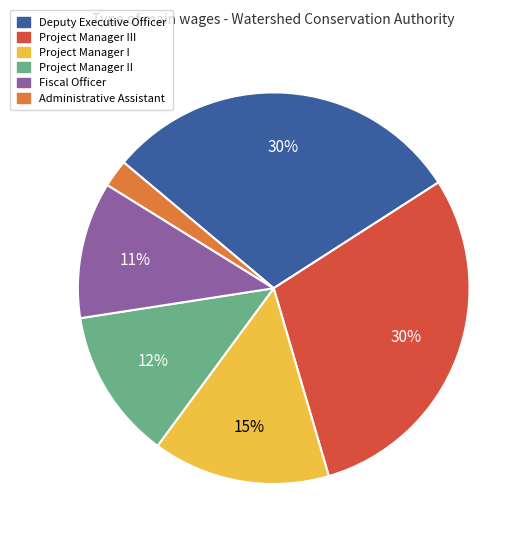

To the nearest percent, what is the difference between the largest and smallest slice percentages?

28%